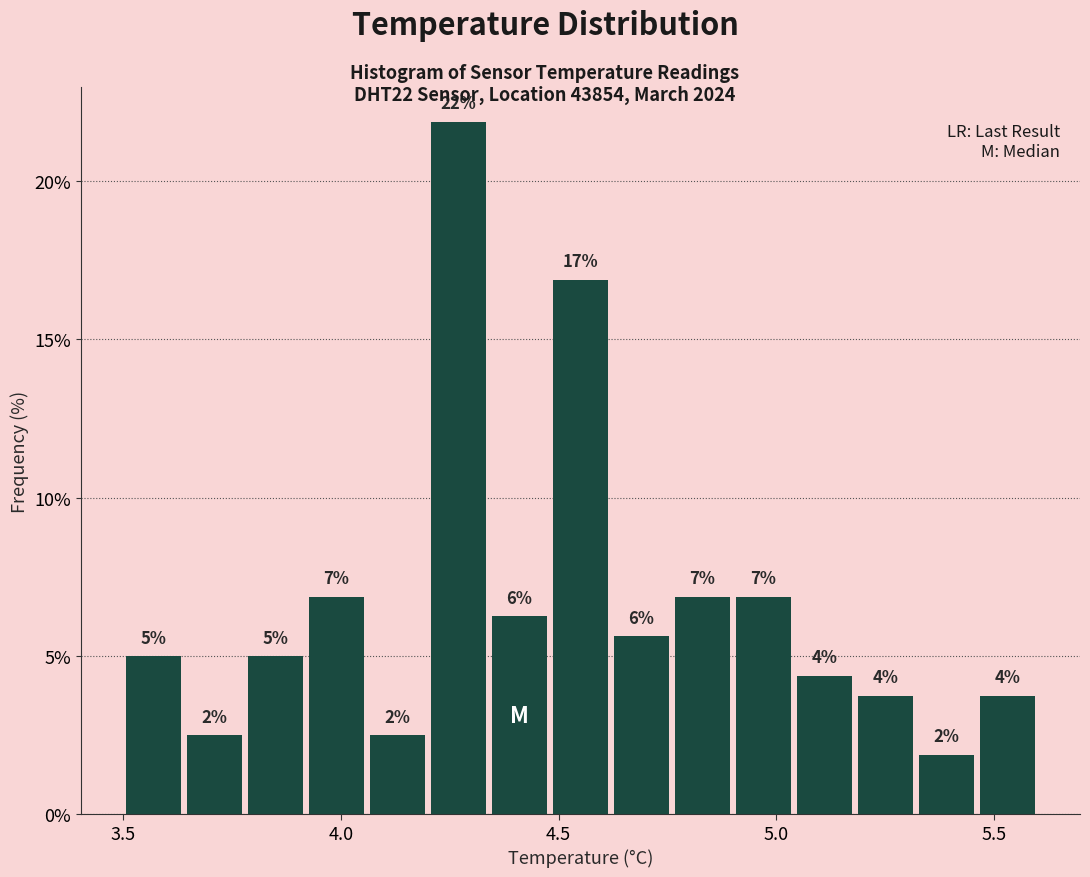

Read against the x-axis, roughly where is the centre of the tallest bar?

4.25